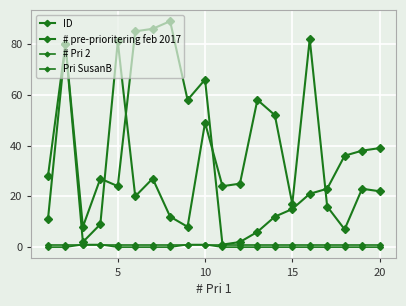

What is the difference between the second highest and second lowest values in the ID series?

74